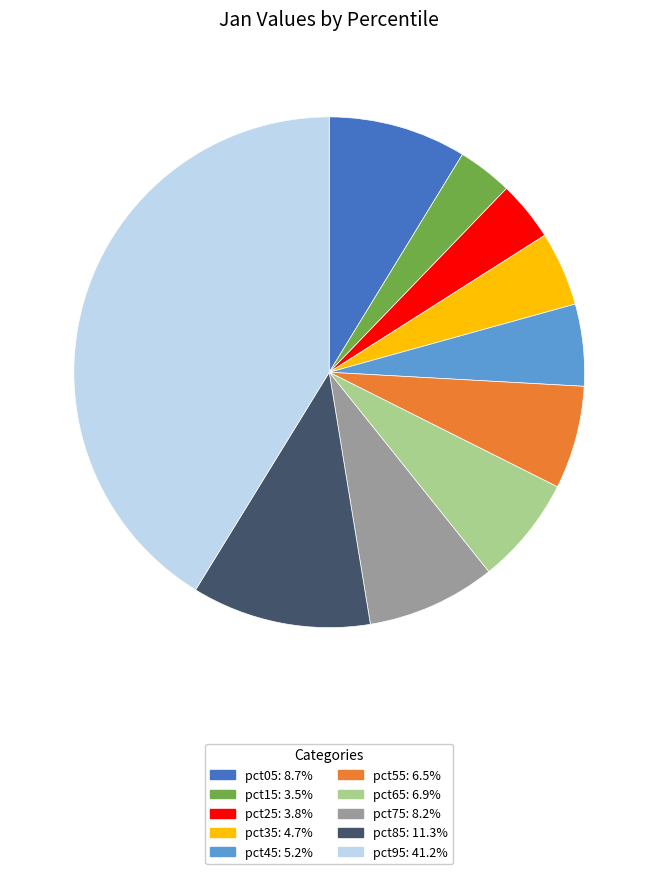

Combined, do pct15 and pct05 account for over 50%?

No